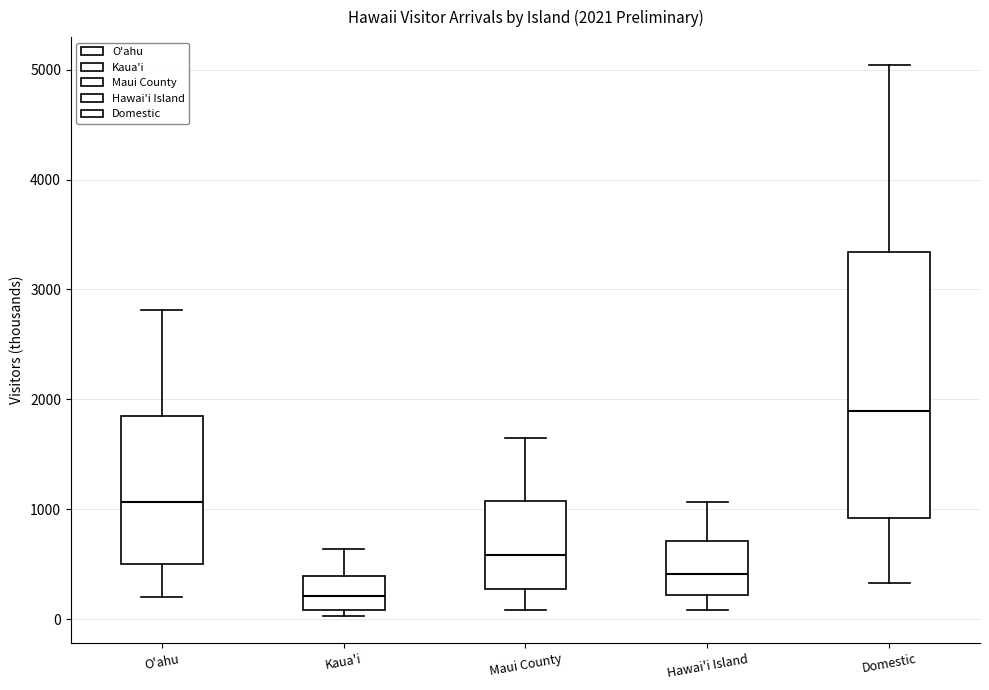

Which box is the tallest, from its lower edge to its upper edge?

Domestic